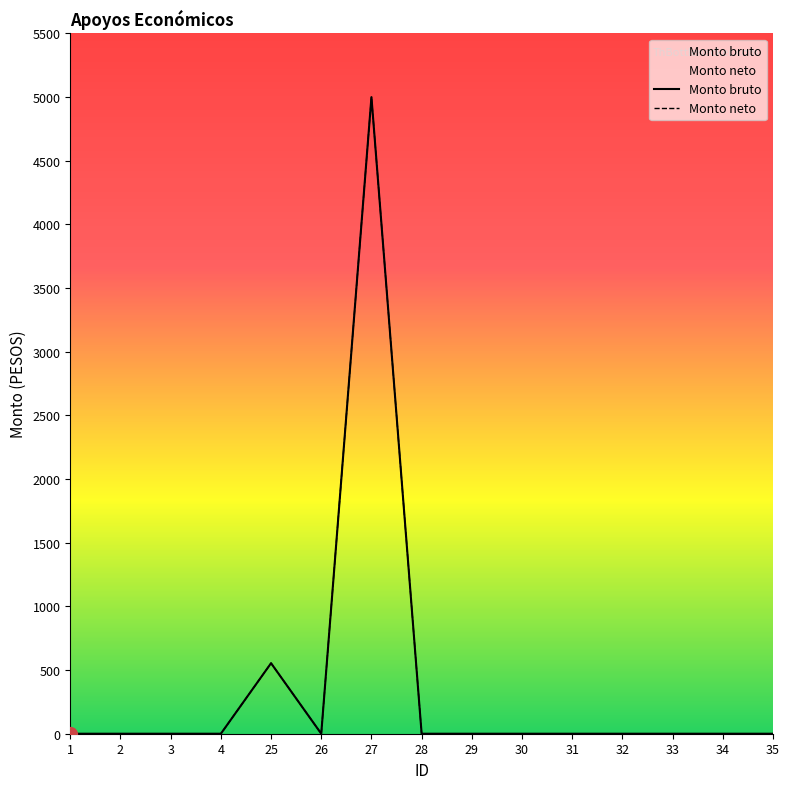

At 27, list the series in order from smallest to largest.

Monto bruto, Monto neto